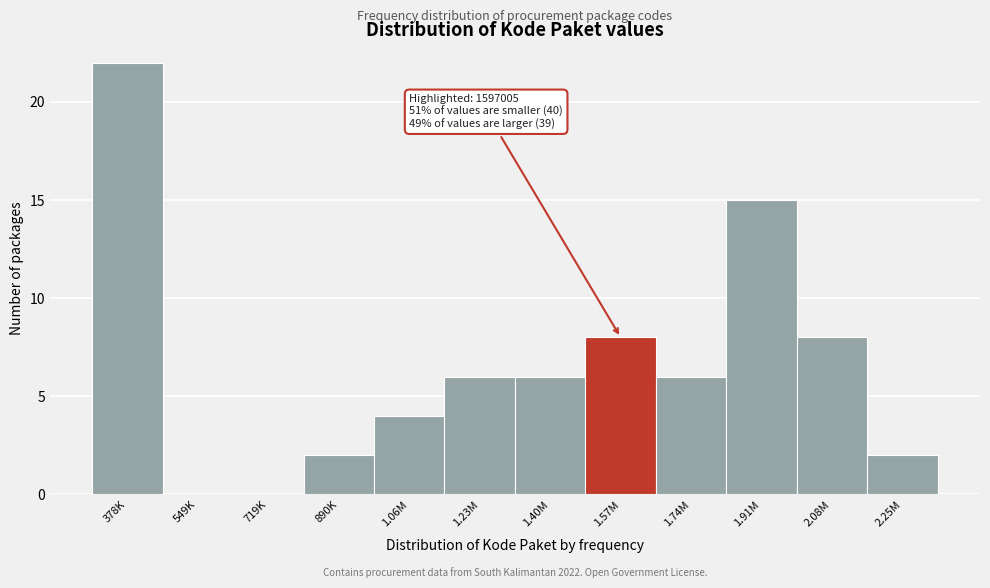

Reading left to right, what are all the values shown in this chart?

378K=22	549K=0	719K=0	890K=2	1.06M=4	1.23M=6	1.40M=6	1.57M=8	1.74M=6	1.91M=15	2.08M=8	2.25M=2